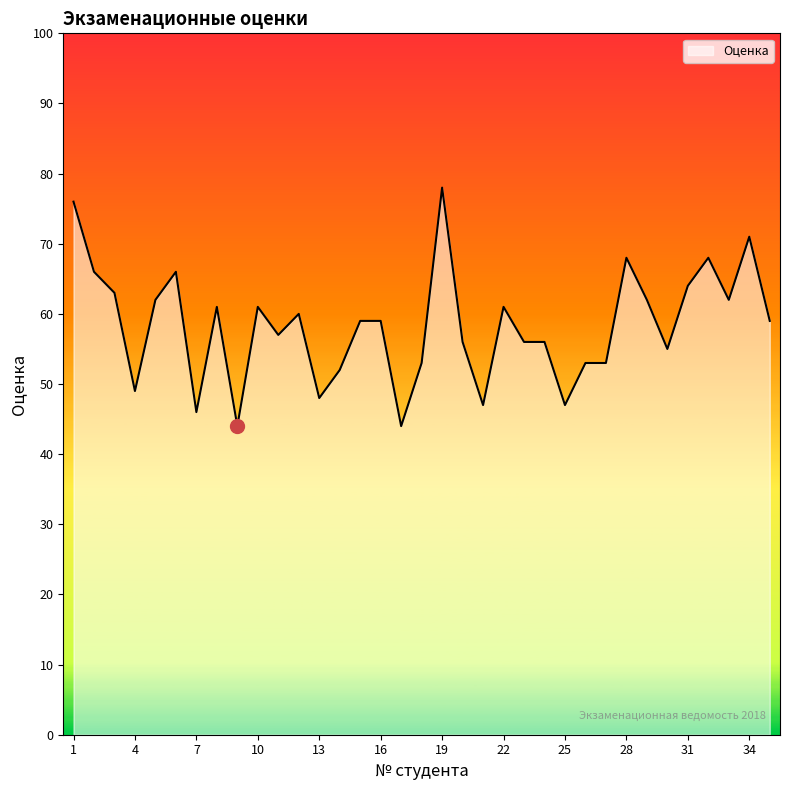

Where is the first local minimum?

4